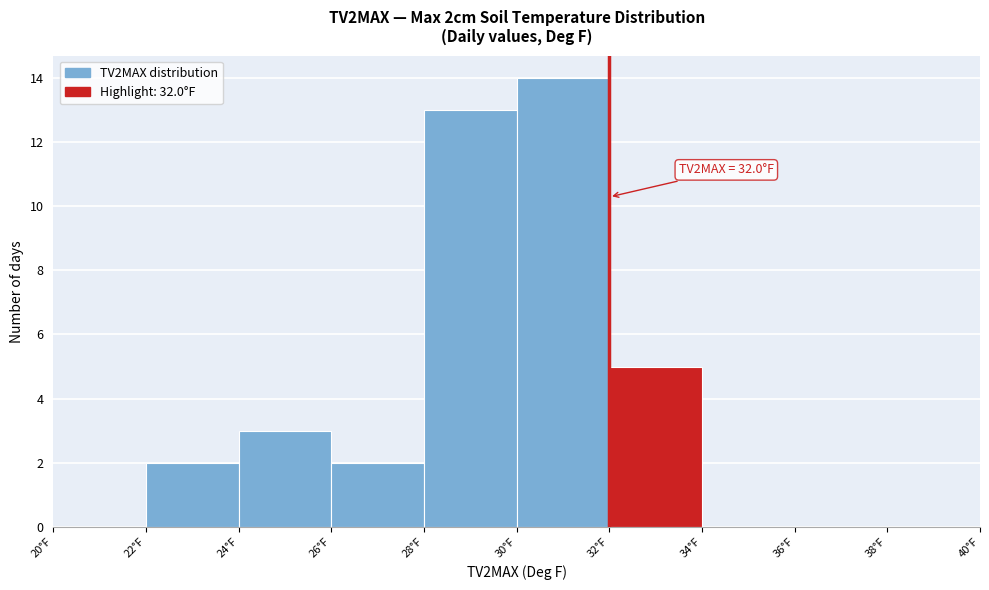

Which range on the x-axis has the tallest bar?

30 to 32